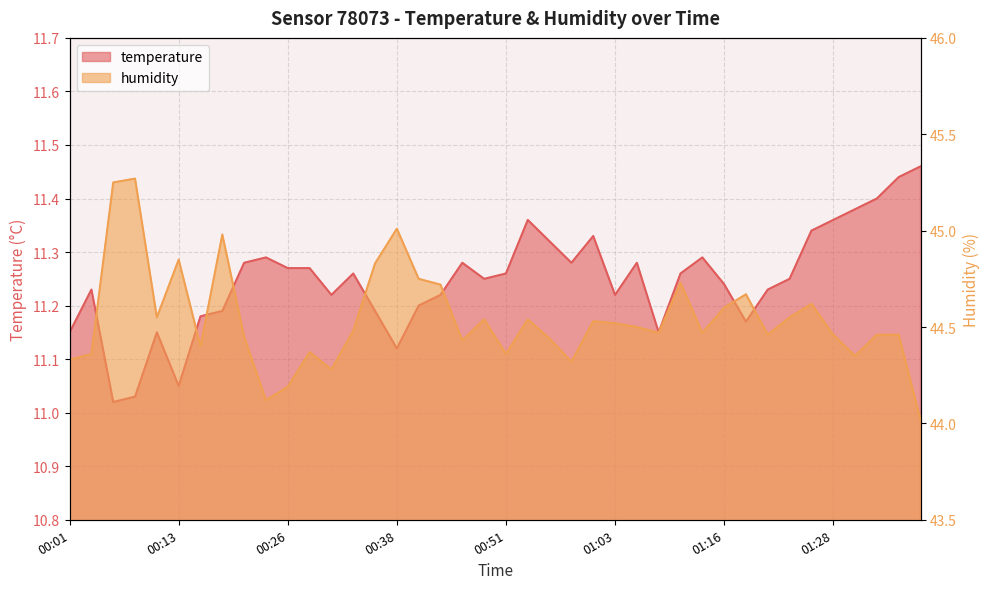

At how many categories does at least one series exceed 13?

40